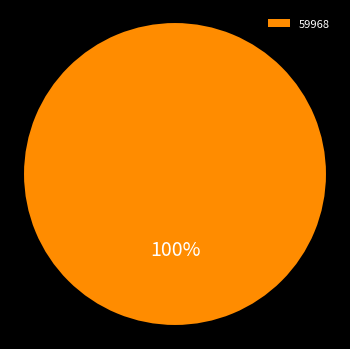

True or false: 59968 accounts for 100% of the total.

True